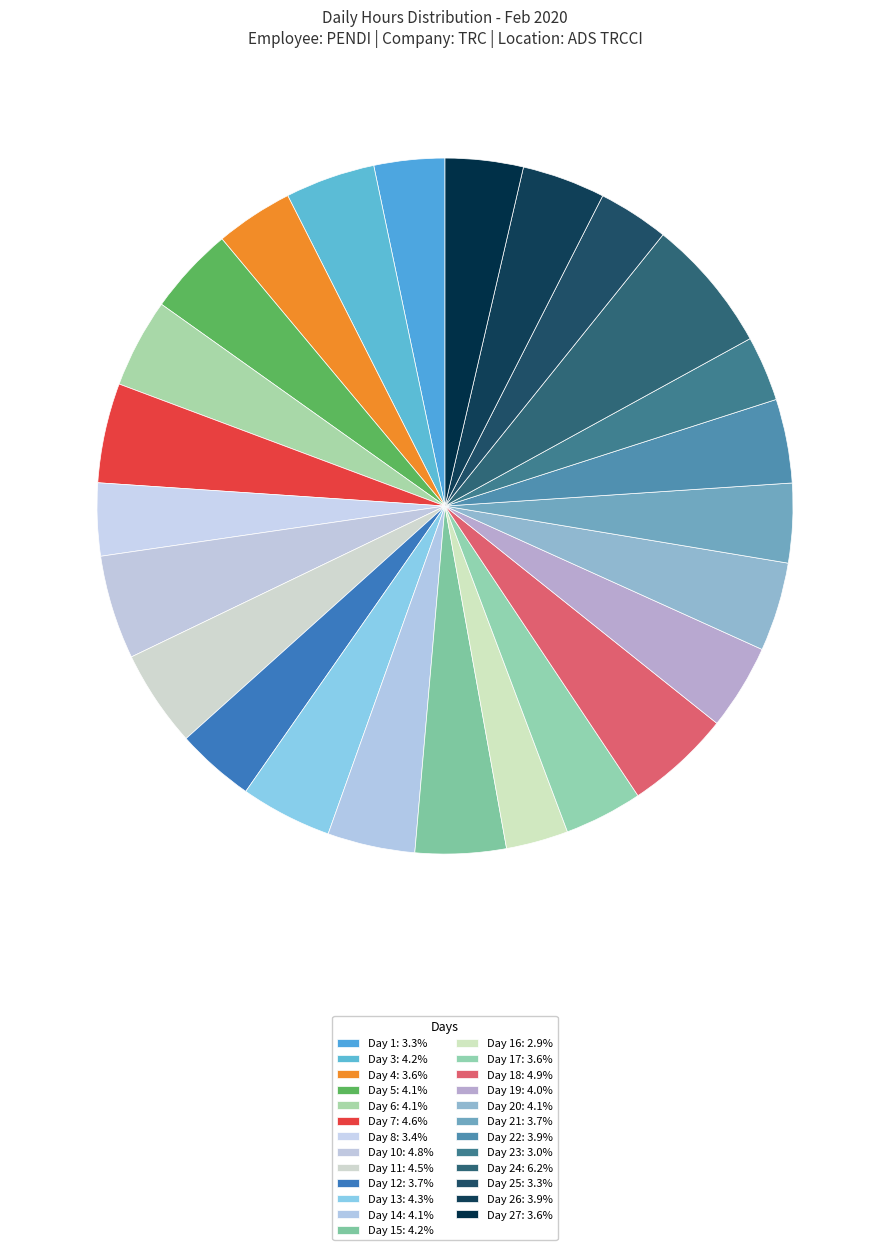

Count the number of slices in the pie.

25